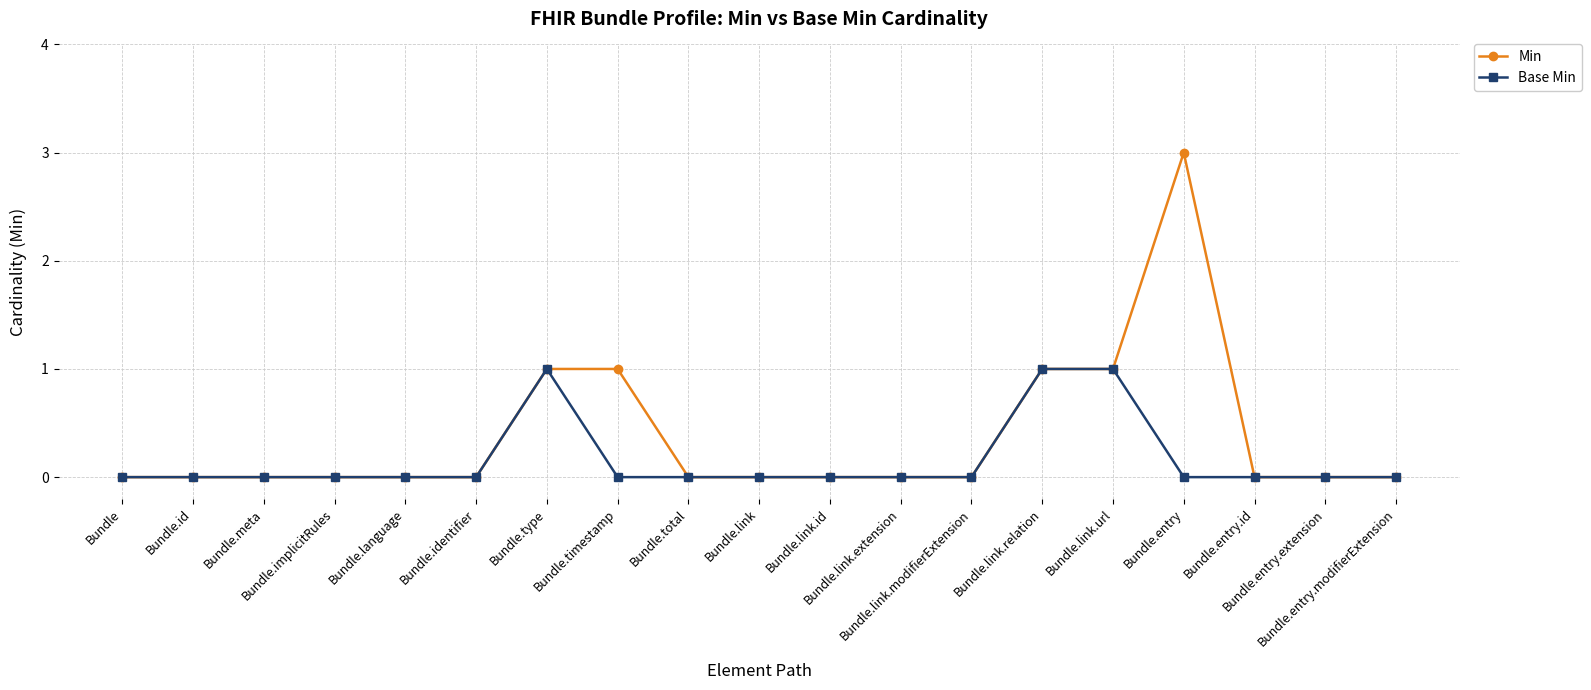

How many categories are shown in the chart?

19